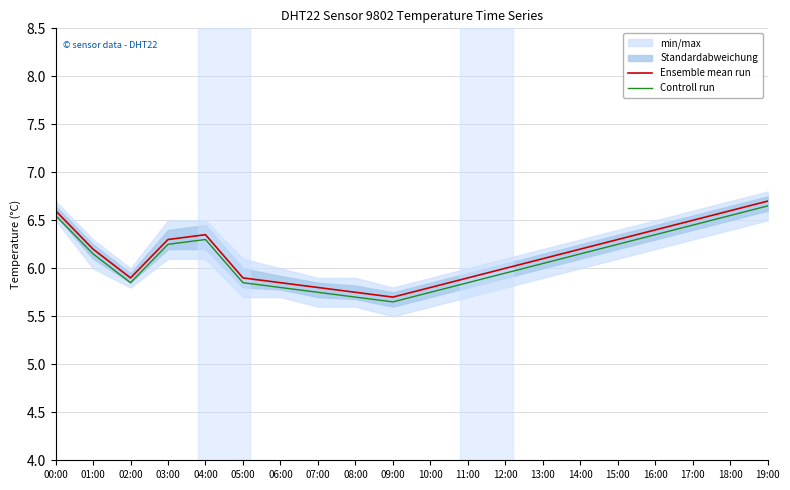

What is the difference between the maximum and minimum values in the Ensemble mean run series?

1.0